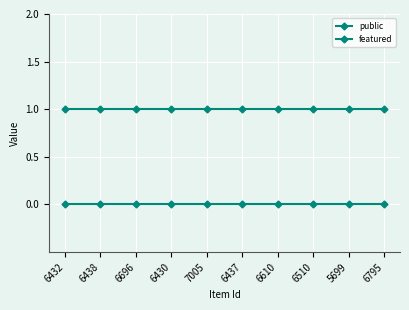

List the series in order of their overall mean, highest first.

public, featured